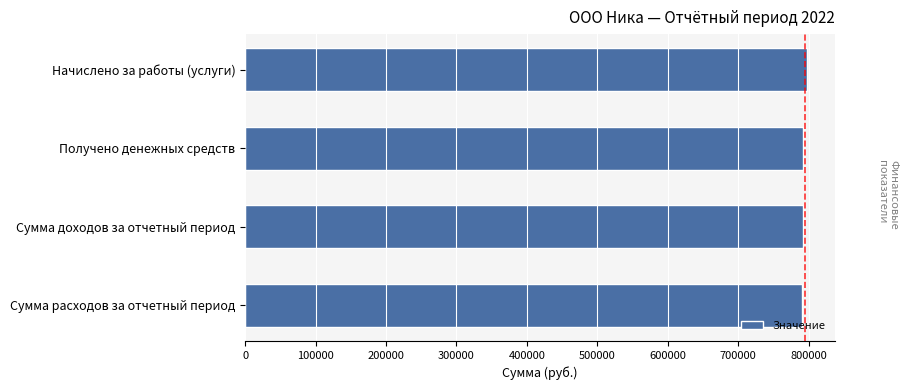

What is the value of the 3rd bar from the top?

791397.2